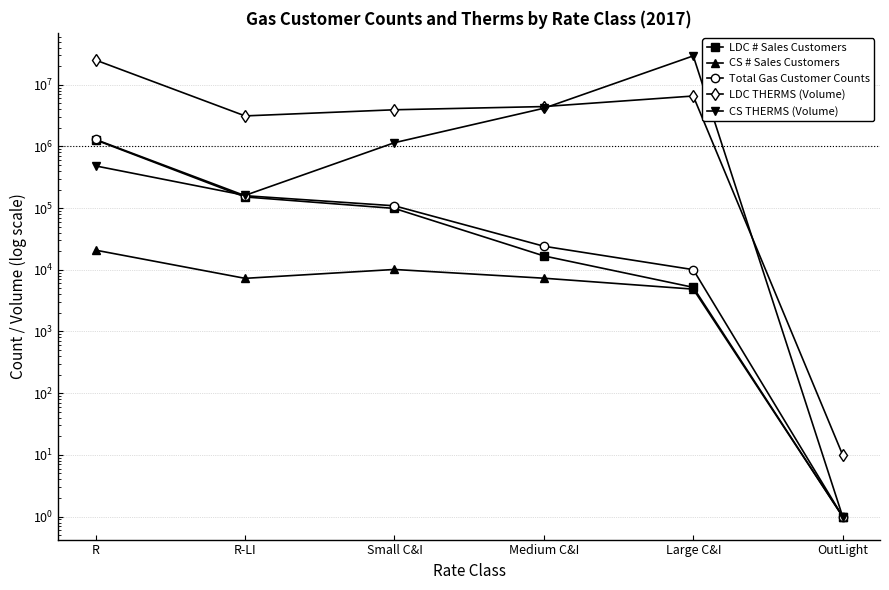

Between R and Large C&I, which is larger?

R